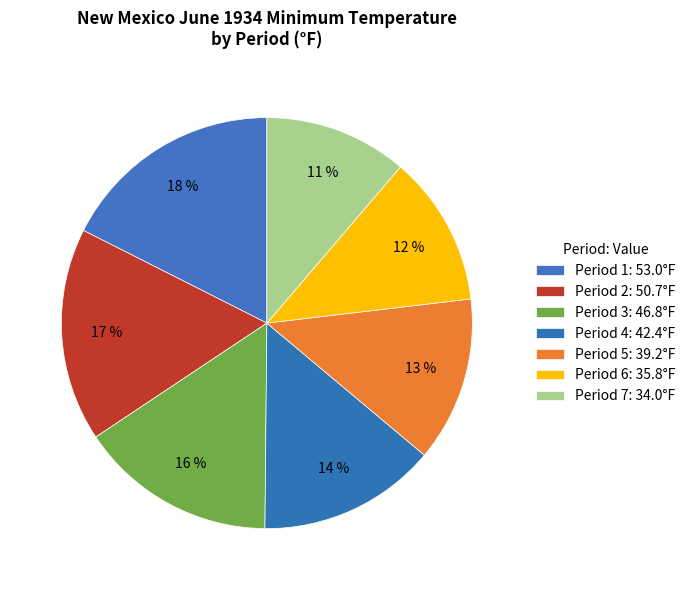

The Period 6 slice represents 18% of the pie. True or false?

False